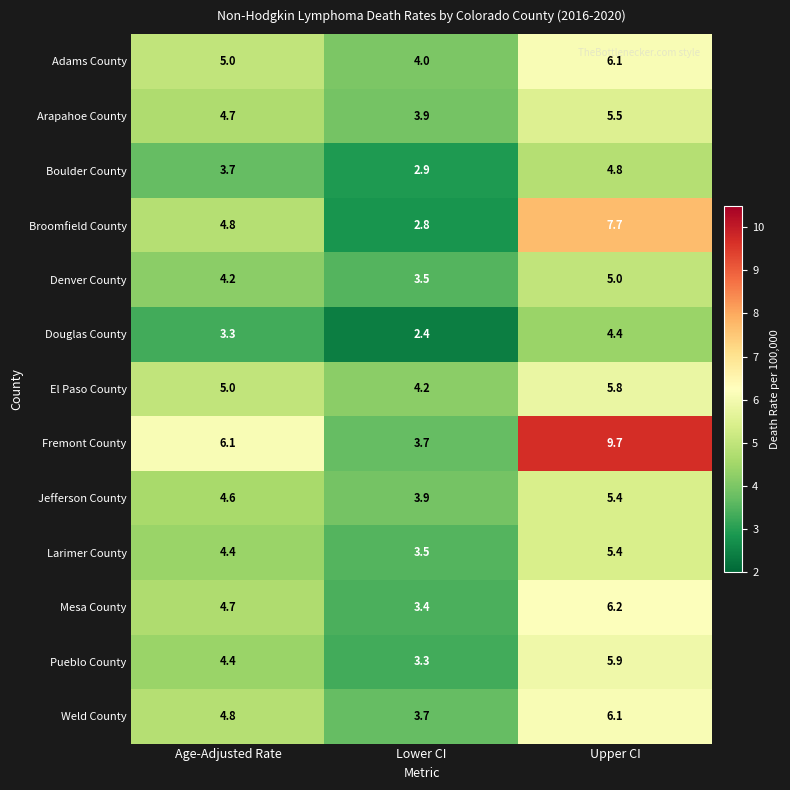

What is the minimum value shown in the chart?

2.4